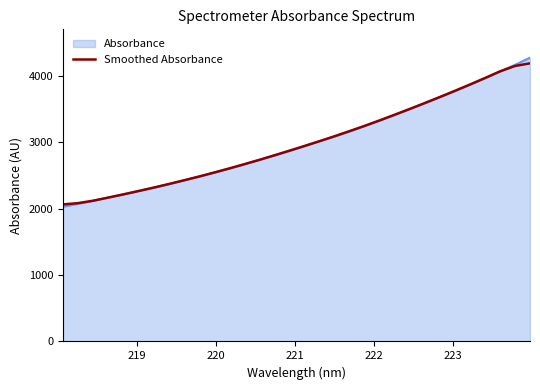

Which series has the largest range (max minus min)?

Absorbance